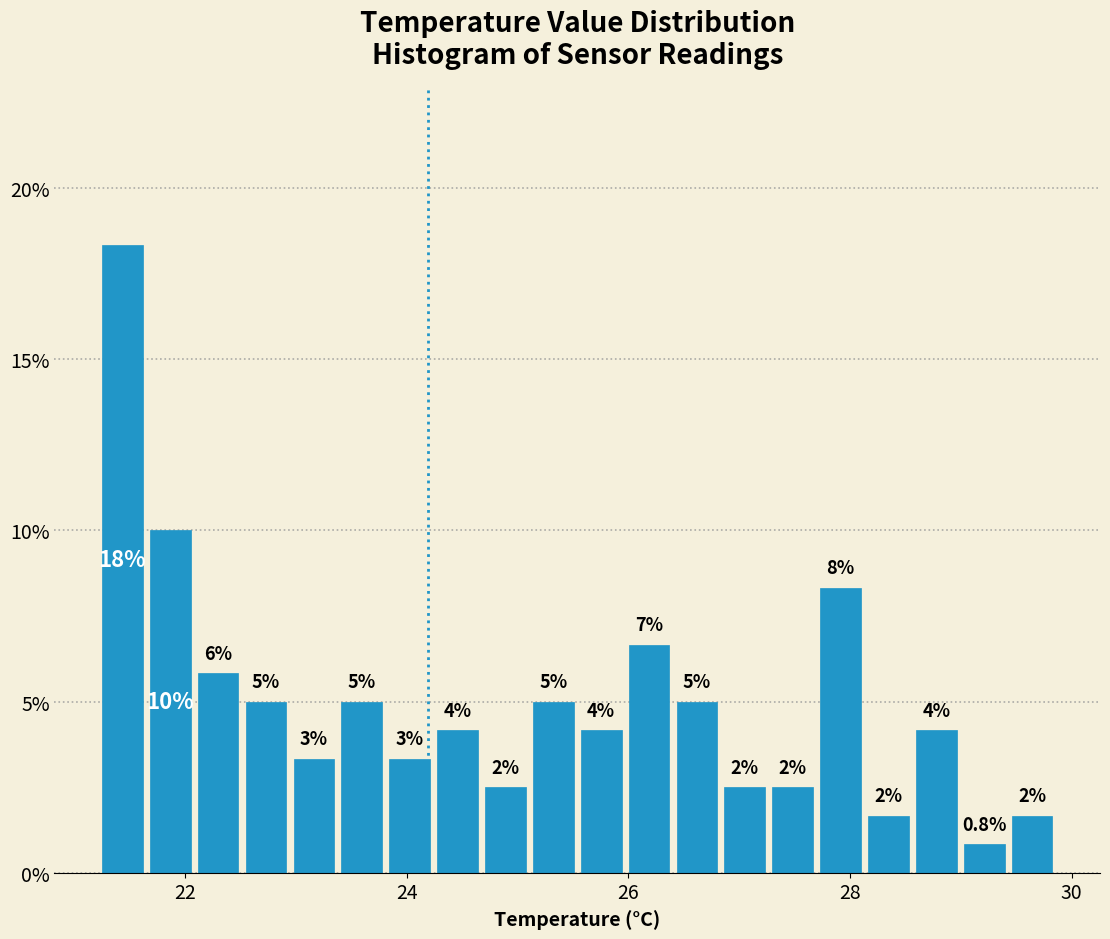

Around what value on the x-axis is the tallest bar? Give the approximate position of its centre, as read against the axis.

21.4